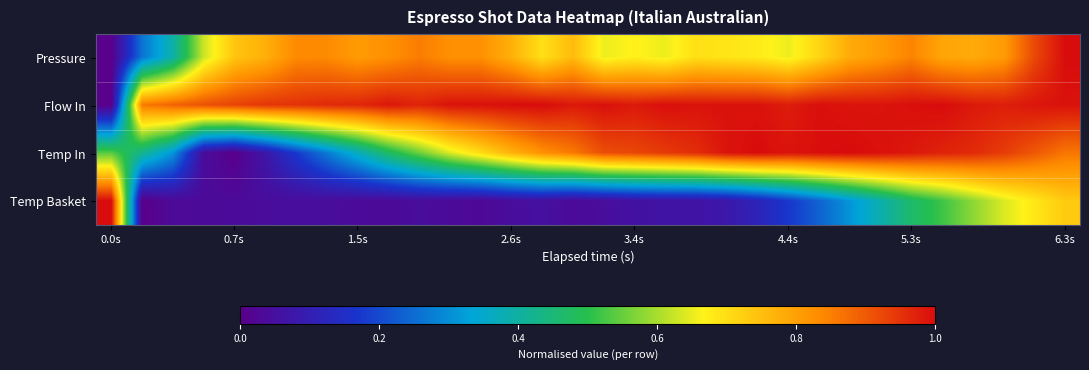

How many categories are shown in the chart?

32